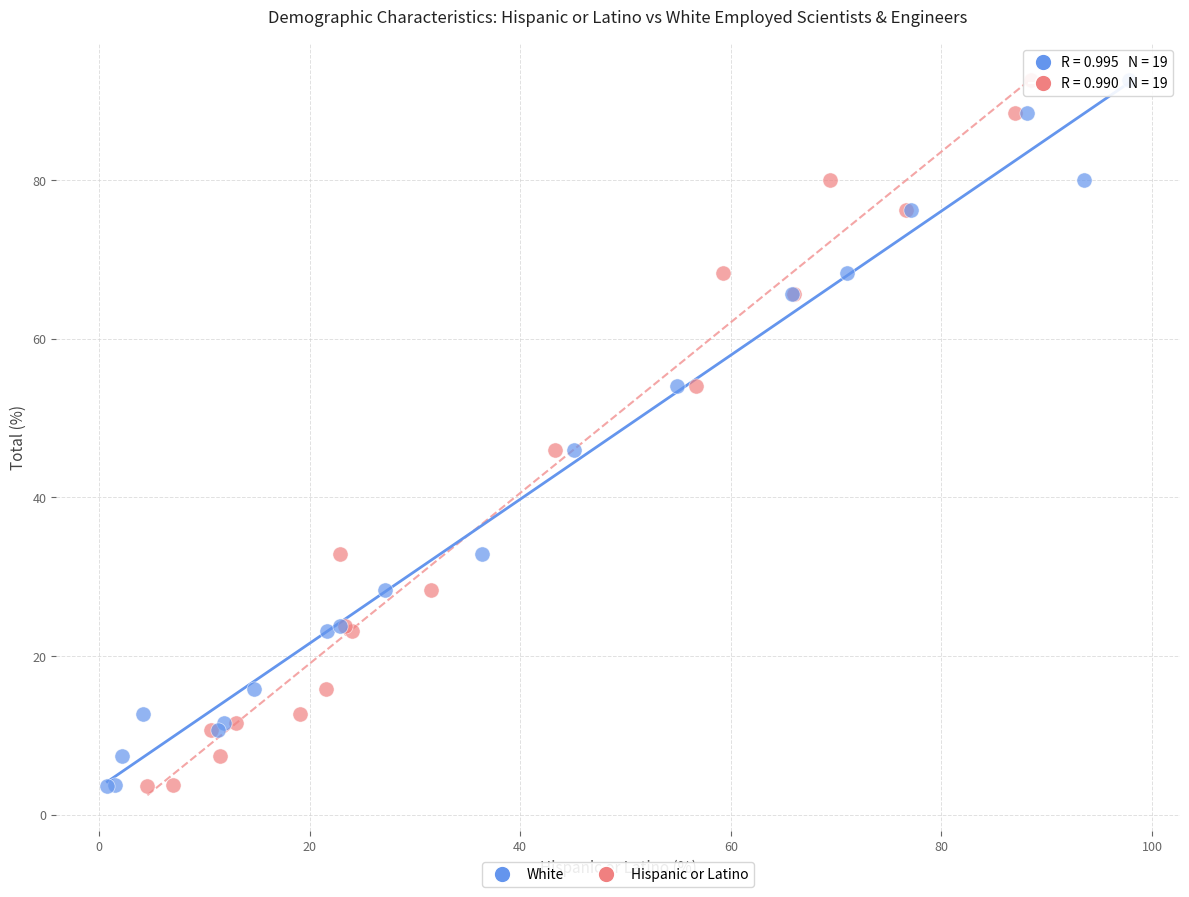

What are all the series names shown in the legend?

White, Hispanic or Latino